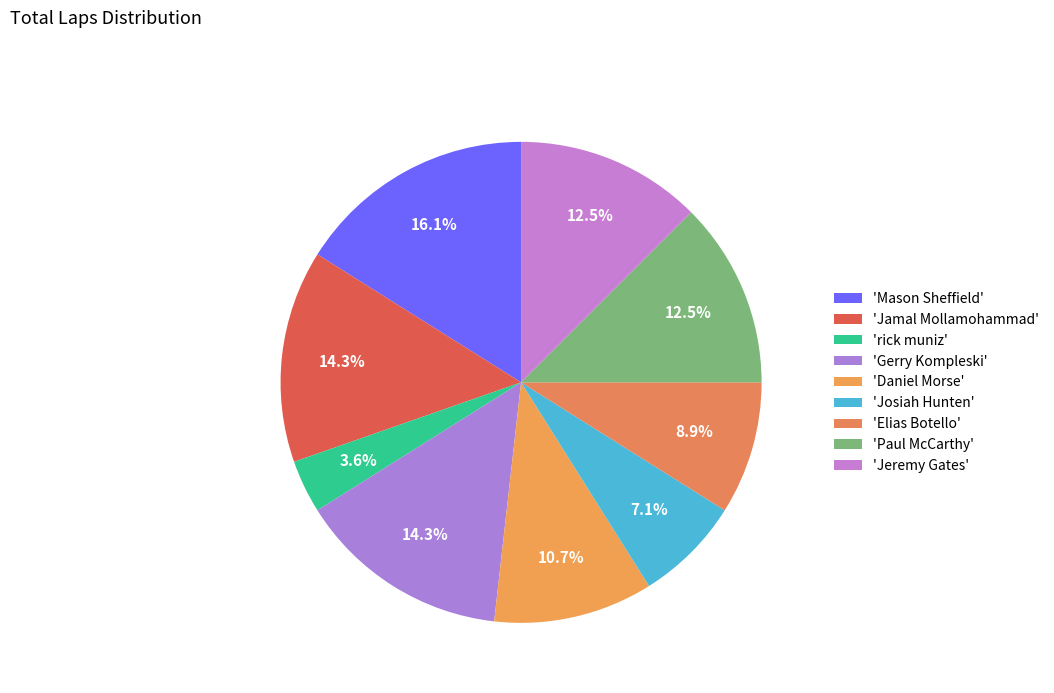

Rank the categories by value from lowest to highest.

rick muniz, Josiah Hunten, Elias Botello, Daniel Morse, Paul McCarthy, Jeremy Gates, Jamal Mollamohammad, Gerry Kompleski, Mason Sheffield